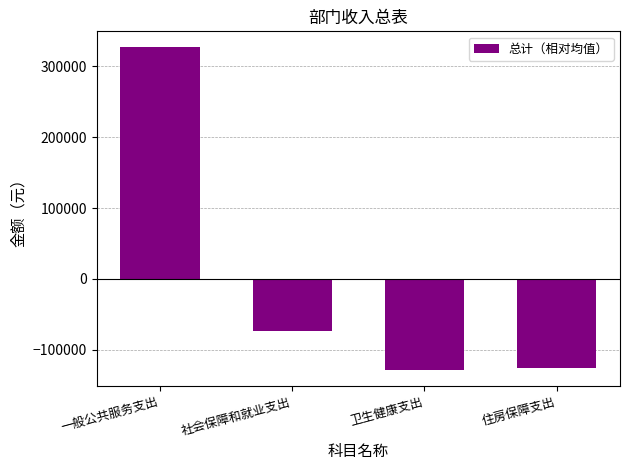

How many bars are there in total?

4